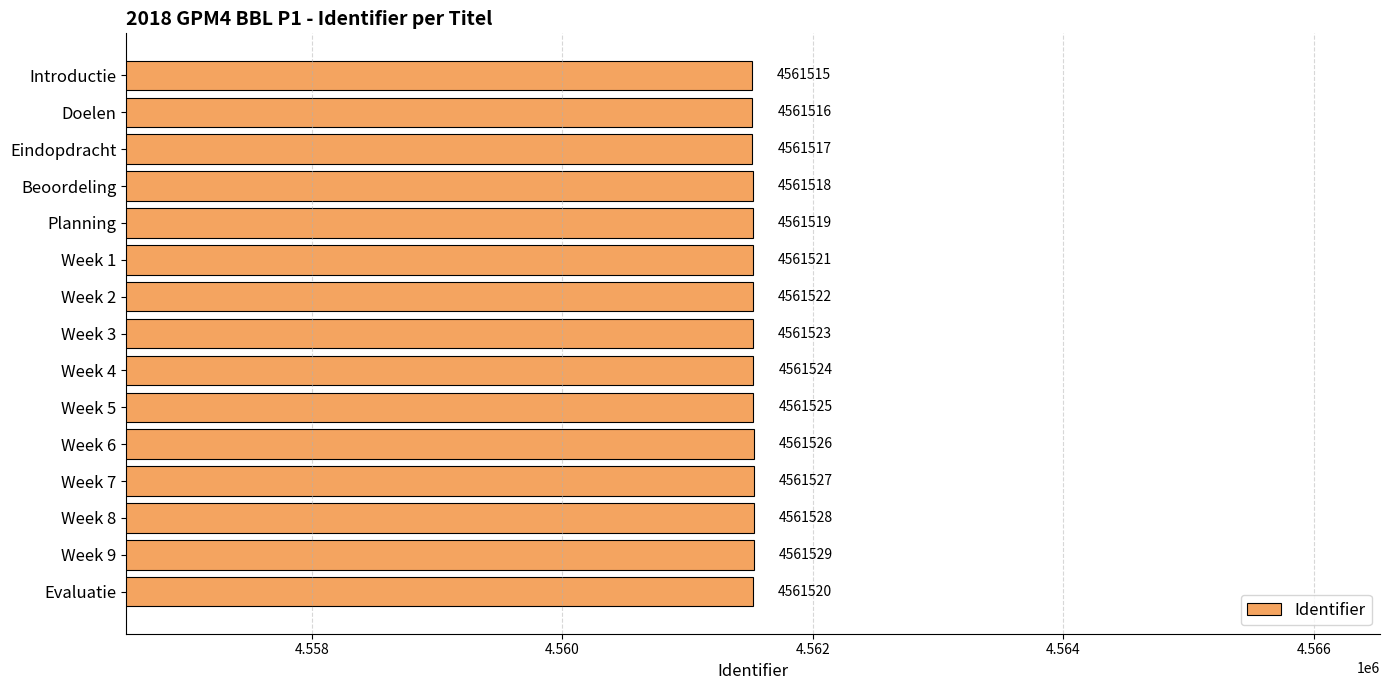

Which label corresponds to the smallest value in the chart?

Introductie